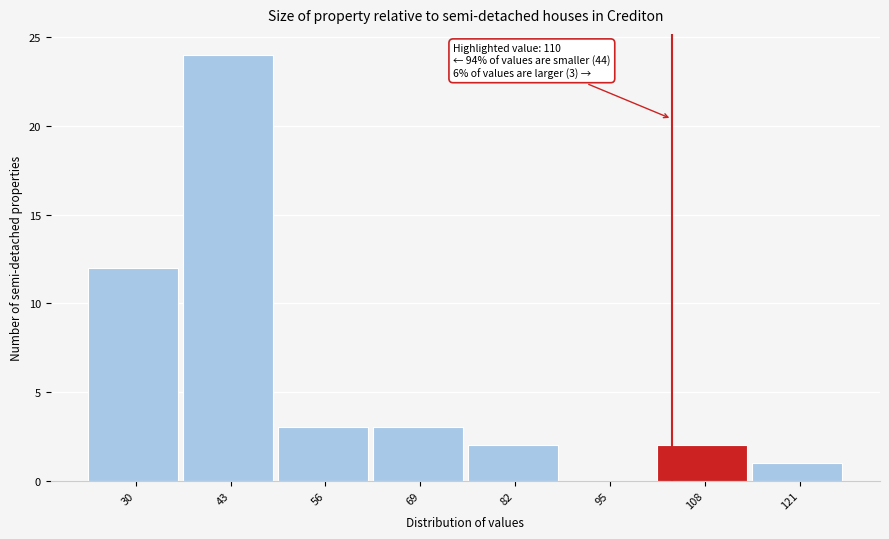

Reading left to right, what are all the values shown in this chart?

30=12	43=24	56=3	69=3	82=2	95=0	108=2	121=1